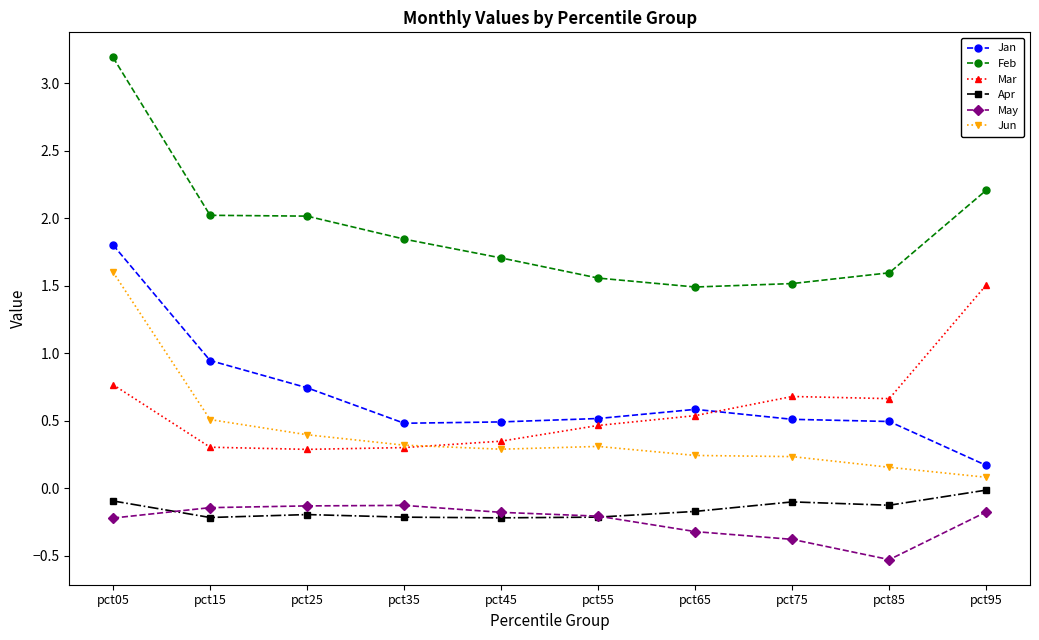

True or false: Apr and Mar intersect in this chart.

False